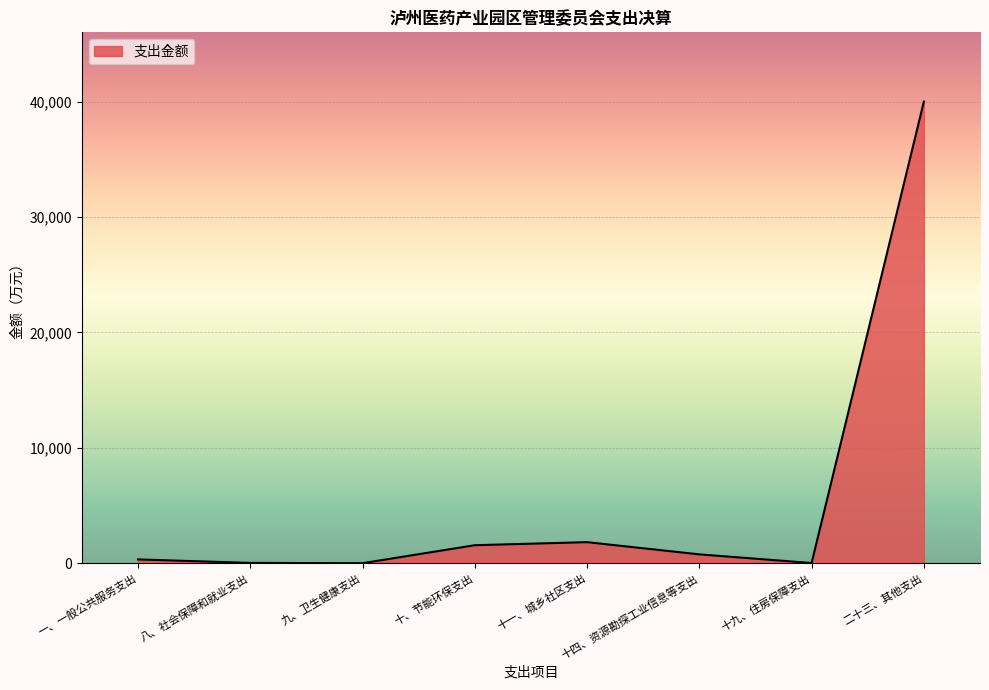

True or false: the data shows 1574.8 at 十、节能环保支出.

True